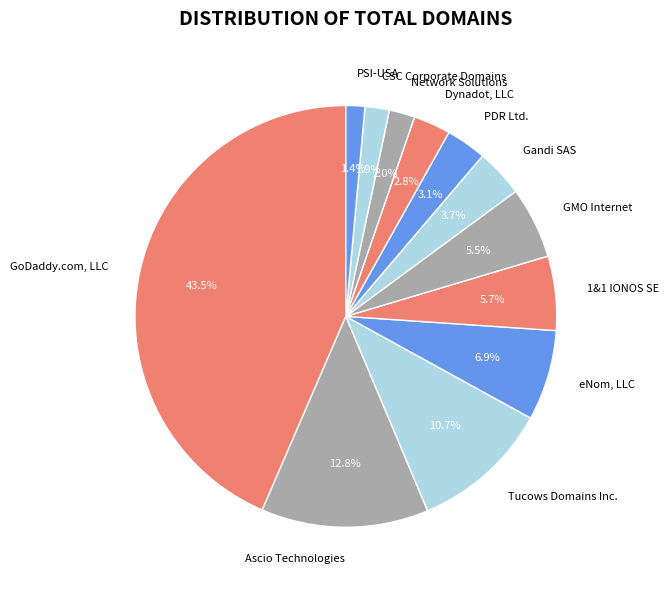

Approximately how many times larger is the value at eNom, LLC compared to Ascio Technologies?

0.5